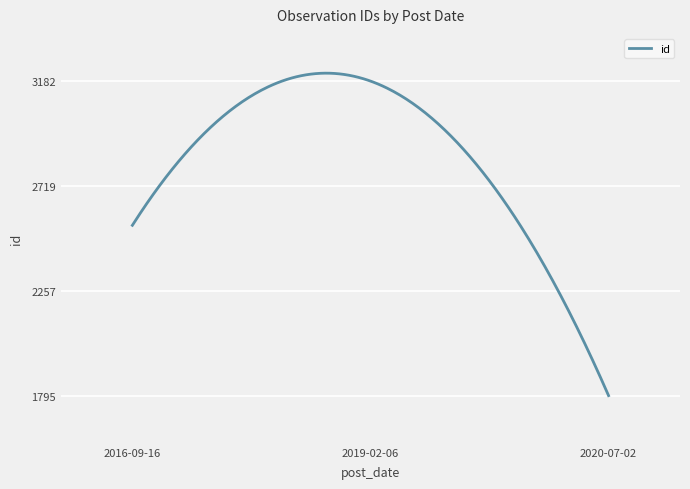

What is the maximum value shown in the chart?

3216.8